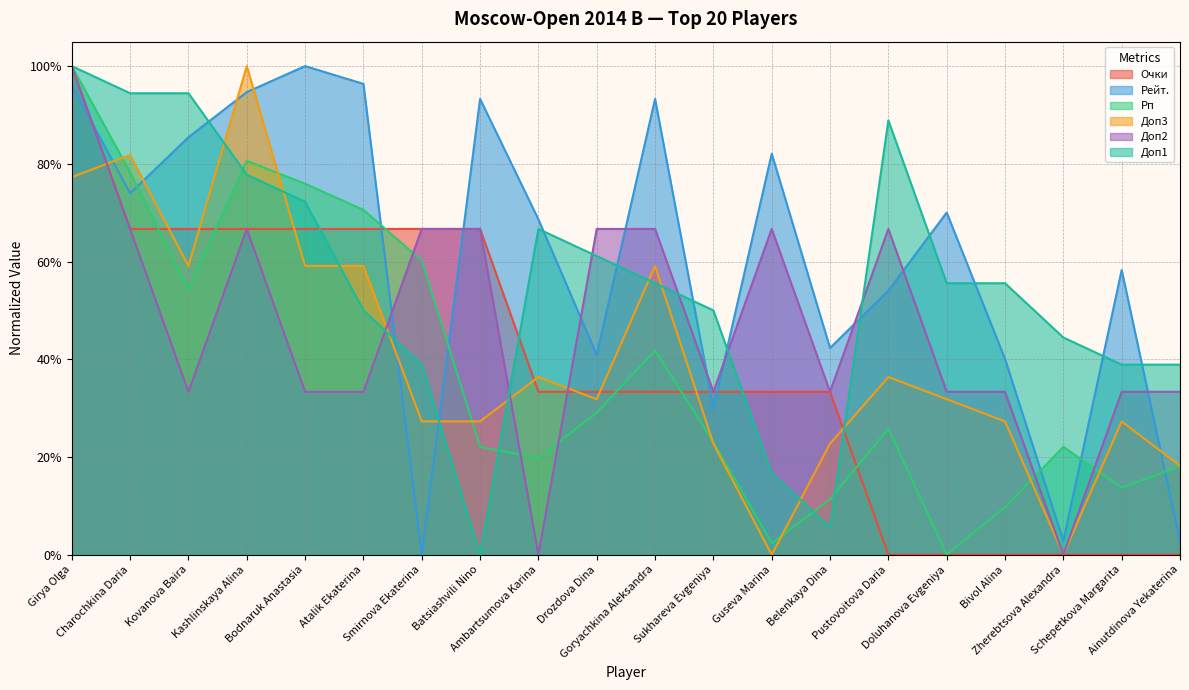

Reading right to left, extract all data points from this chart.

Очки: Ainutdinova Yekaterina=0.0	Schepetkova Margarita=0.0	Zherebtsova Alexandra=0.0	Bivol Alina=0.0	Doluhanova Evgeniya=0.0	Pustovoitova Daria=0.0	Belenkaya Dina=0.3	Guseva Marina=0.3	Sukhareva Evgeniya=0.3	Goryachkina Aleksandra=0.3	Drozdova Dina=0.3	Ambartsumova Karina=0.3	Batsiashvili Nino=0.7	Smirnova Ekaterina=0.7	Atalik Ekaterina=0.7	Bodnaruk Anastasia=0.7	Kashlinskaya Alina=0.7	Kovanova Baira=0.7	Charochkina Daria=0.7	Girya Olga=1.0
Рейт.: Ainutdinova Yekaterina=0.0	Schepetkova Margarita=0.6	Zherebtsova Alexandra=0.0	Bivol Alina=0.4	Doluhanova Evgeniya=0.7	Pustovoitova Daria=0.5	Belenkaya Dina=0.4	Guseva Marina=0.8	Sukhareva Evgeniya=0.3	Goryachkina Aleksandra=0.9	Drozdova Dina=0.4	Ambartsumova Karina=0.7	Batsiashvili Nino=0.9	Smirnova Ekaterina=0.0	Atalik Ekaterina=1.0	Bodnaruk Anastasia=1.0	Kashlinskaya Alina=0.9	Kovanova Baira=0.9	Charochkina Daria=0.7	Girya Olga=1.0
Рп: Ainutdinova Yekaterina=0.2	Schepetkova Margarita=0.1	Zherebtsova Alexandra=0.2	Bivol Alina=0.1	Doluhanova Evgeniya=0.0	Pustovoitova Daria=0.3	Belenkaya Dina=0.1	Guseva Marina=0.0	Sukhareva Evgeniya=0.2	Goryachkina Aleksandra=0.4	Drozdova Dina=0.3	Ambartsumova Karina=0.2	Batsiashvili Nino=0.2	Smirnova Ekaterina=0.6	Atalik Ekaterina=0.7	Bodnaruk Anastasia=0.8	Kashlinskaya Alina=0.8	Kovanova Baira=0.5	Charochkina Daria=0.8	Girya Olga=1.0
Доп3: Ainutdinova Yekaterina=0.2	Schepetkova Margarita=0.3	Zherebtsova Alexandra=0.0	Bivol Alina=0.3	Doluhanova Evgeniya=0.3	Pustovoitova Daria=0.4	Belenkaya Dina=0.2	Guseva Marina=0.0	Sukhareva Evgeniya=0.2	Goryachkina Aleksandra=0.6	Drozdova Dina=0.3	Ambartsumova Karina=0.4	Batsiashvili Nino=0.3	Smirnova Ekaterina=0.3	Atalik Ekaterina=0.6	Bodnaruk Anastasia=0.6	Kashlinskaya Alina=1.0	Kovanova Baira=0.6	Charochkina Daria=0.8	Girya Olga=0.8
Доп2: Ainutdinova Yekaterina=0.3	Schepetkova Margarita=0.3	Zherebtsova Alexandra=0.0	Bivol Alina=0.3	Doluhanova Evgeniya=0.3	Pustovoitova Daria=0.7	Belenkaya Dina=0.3	Guseva Marina=0.7	Sukhareva Evgeniya=0.3	Goryachkina Aleksandra=0.7	Drozdova Dina=0.7	Ambartsumova Karina=0.0	Batsiashvili Nino=0.7	Smirnova Ekaterina=0.7	Atalik Ekaterina=0.3	Bodnaruk Anastasia=0.3	Kashlinskaya Alina=0.7	Kovanova Baira=0.3	Charochkina Daria=0.7	Girya Olga=1.0
Доп1: Ainutdinova Yekaterina=0.4	Schepetkova Margarita=0.4	Zherebtsova Alexandra=0.4	Bivol Alina=0.6	Doluhanova Evgeniya=0.6	Pustovoitova Daria=0.9	Belenkaya Dina=0.1	Guseva Marina=0.2	Sukhareva Evgeniya=0.5	Goryachkina Aleksandra=0.6	Drozdova Dina=0.6	Ambartsumova Karina=0.7	Batsiashvili Nino=0.0	Smirnova Ekaterina=0.4	Atalik Ekaterina=0.5	Bodnaruk Anastasia=0.7	Kashlinskaya Alina=0.8	Kovanova Baira=0.9	Charochkina Daria=0.9	Girya Olga=1.0